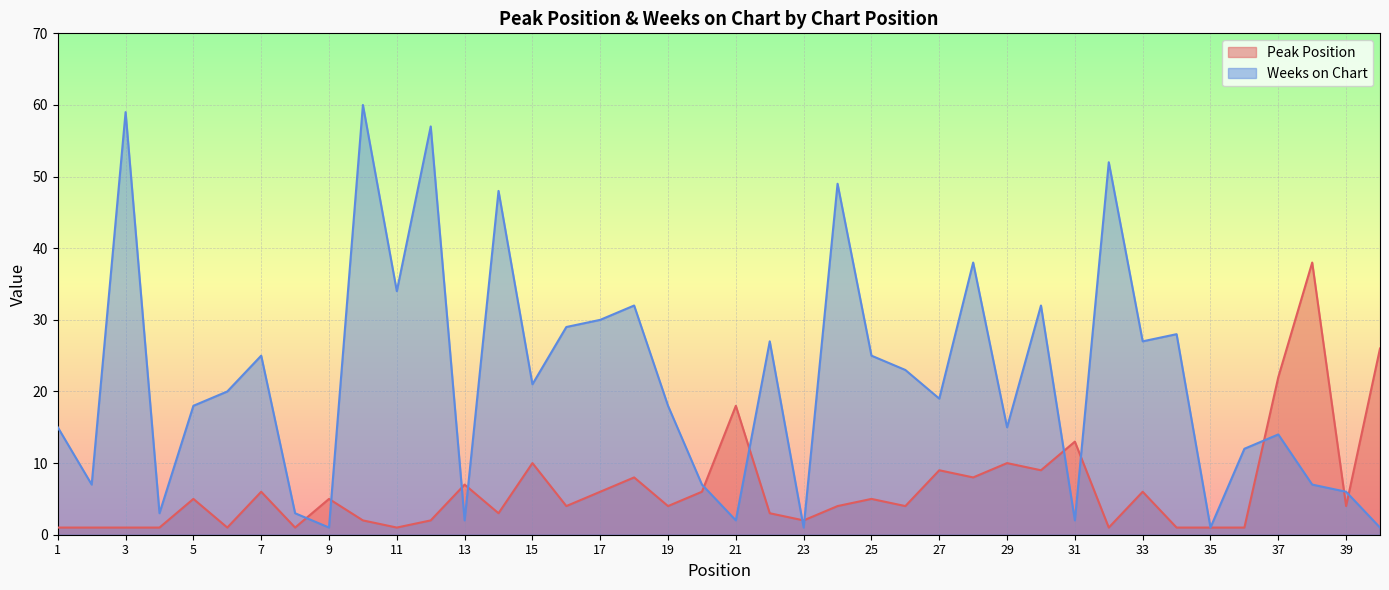

How many categories are shown in the chart?

40